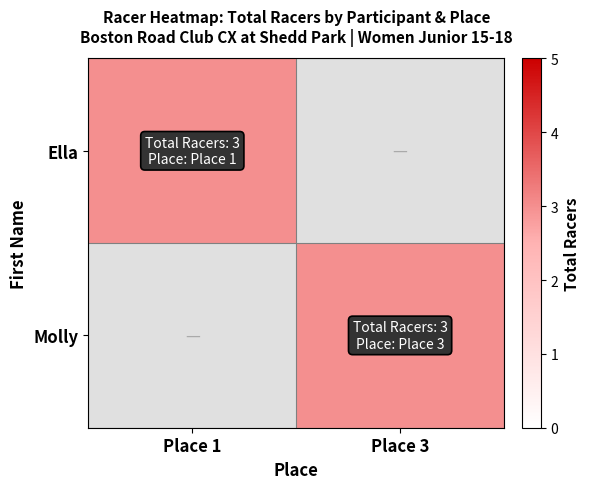

Which series changed the most between Place 1 and Place 3?

Ella